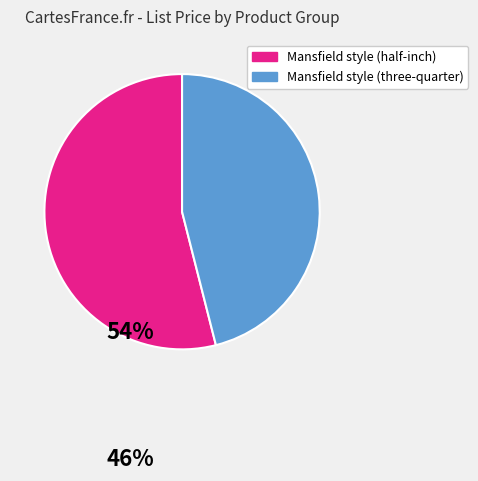

Which has a higher value, Mansfield style (half-inch) or Mansfield style (three-quarter)?

Mansfield style (half-inch)